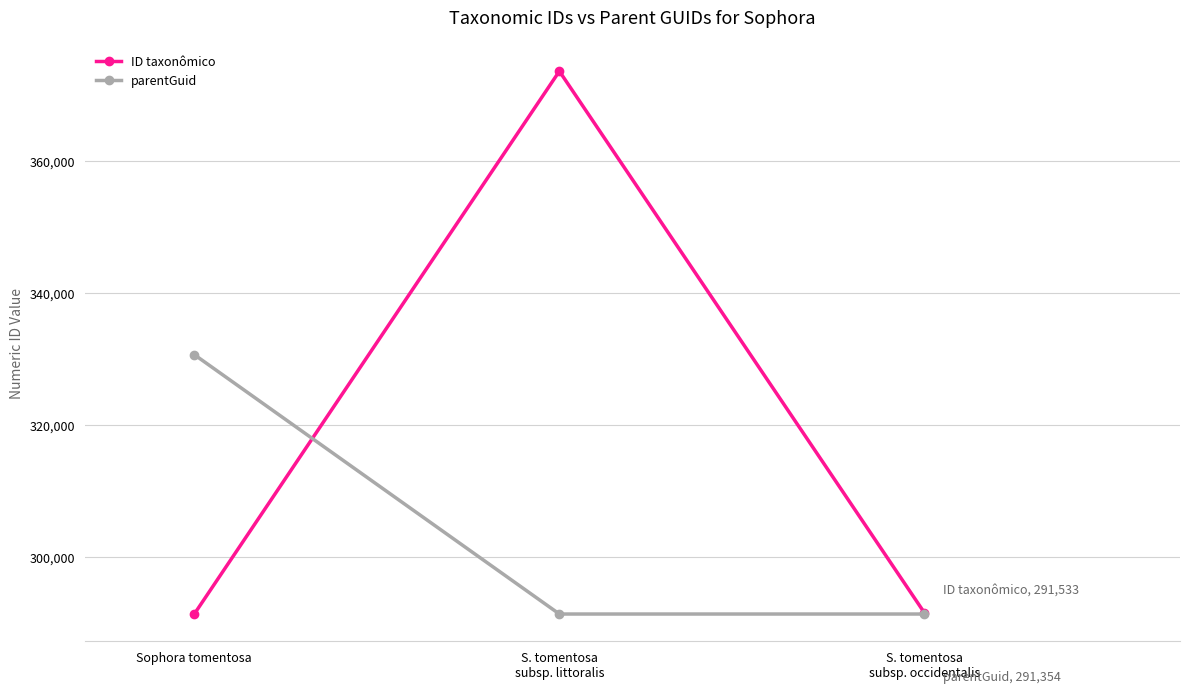

List the series in order of their overall mean, highest first.

ID taxonômico, parentGuid